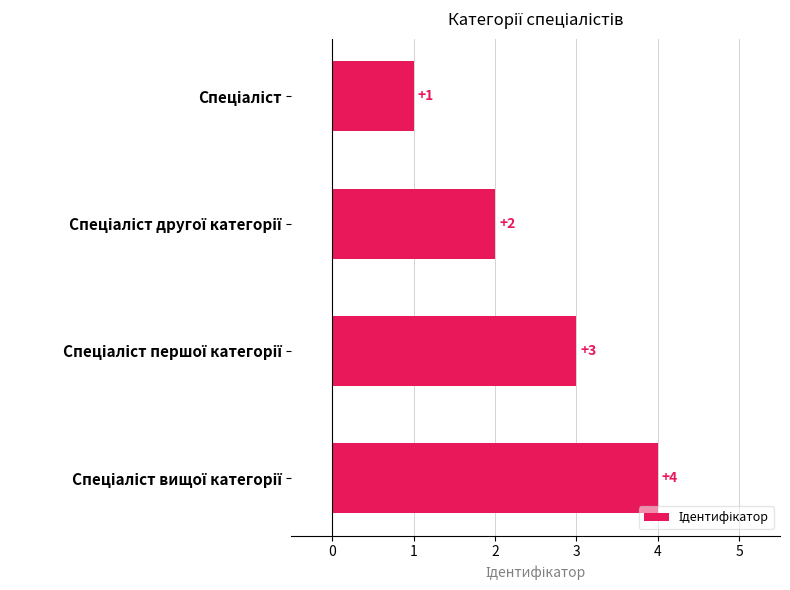

What is the greatest value displayed?

4